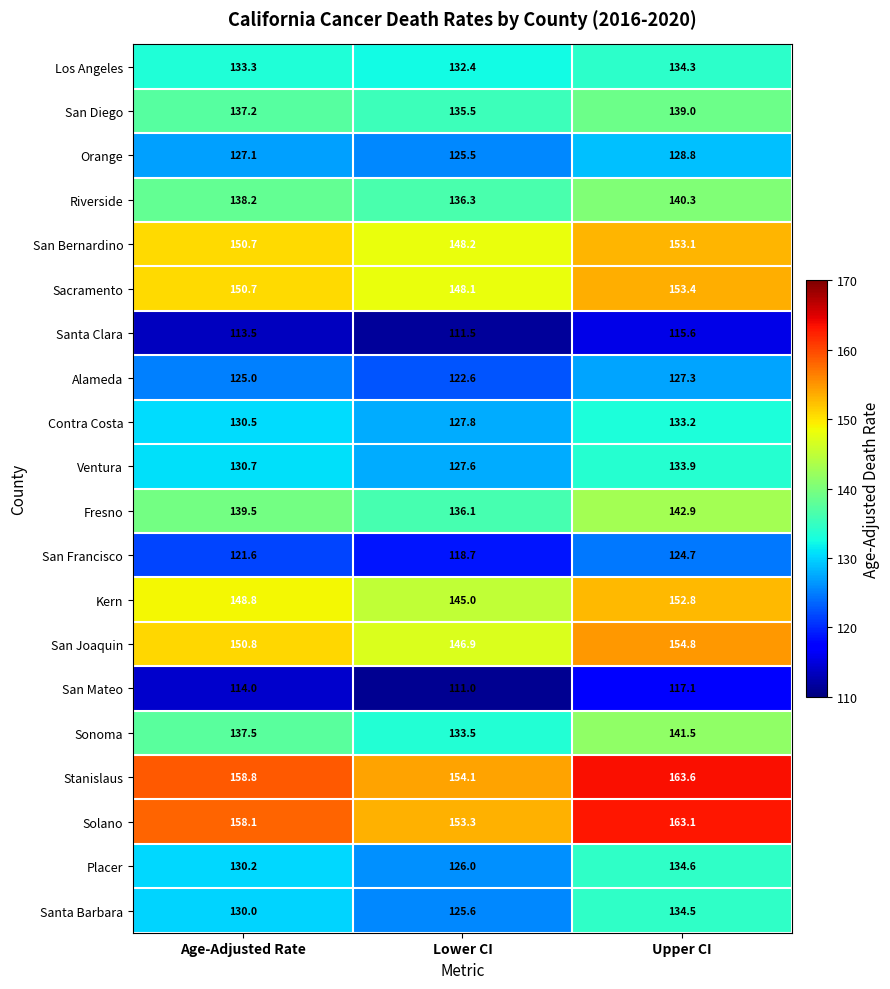

The San Diego series shows 135.5 at Lower CI. True or false?

True